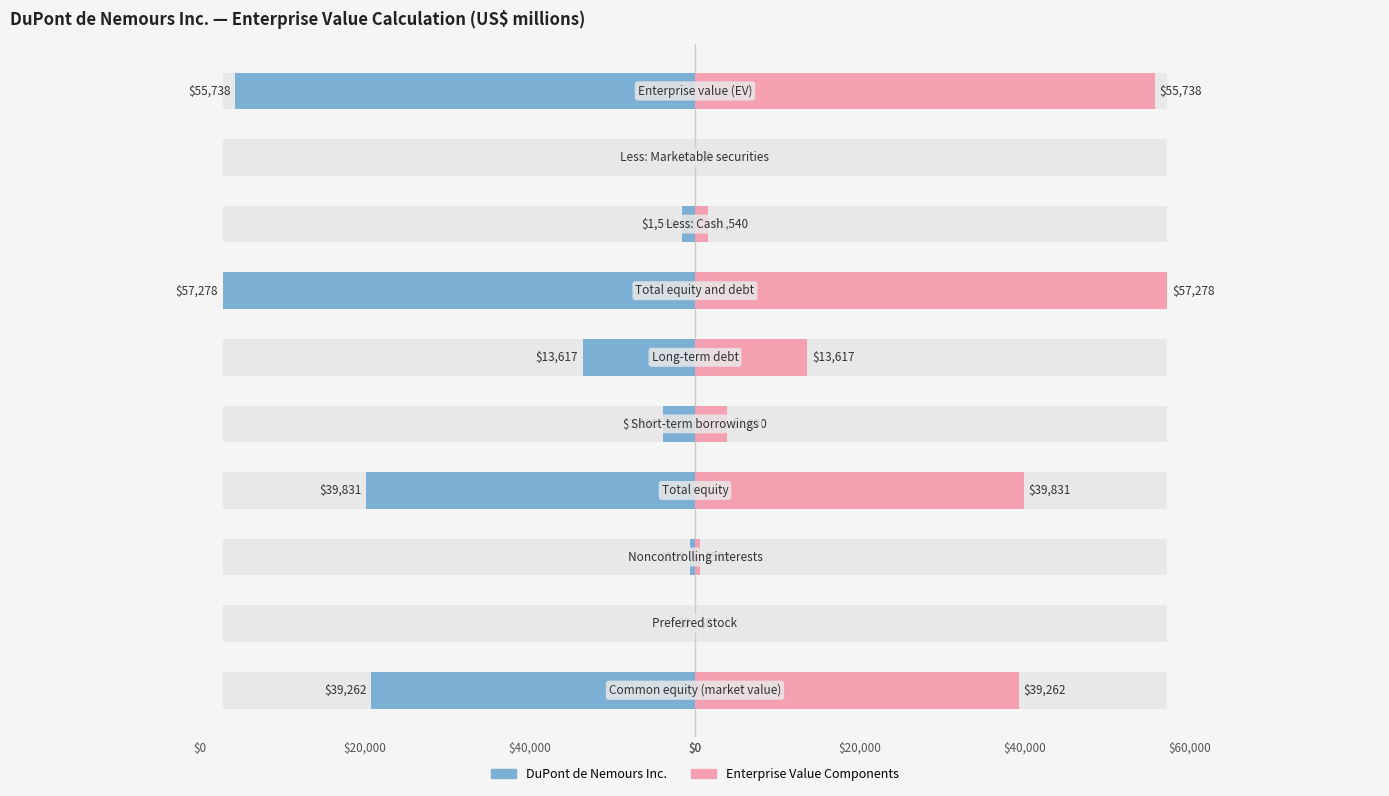

Reading left to right, list all the values displayed in this chart.

DuPont de Nemours Inc.: -39262	0	-569	-39831	-3830	-13617	-57278	-1540	0	-55738
Enterprise Value Components: 39262	0	569	39831	3830	13617	57278	1540	0	55738